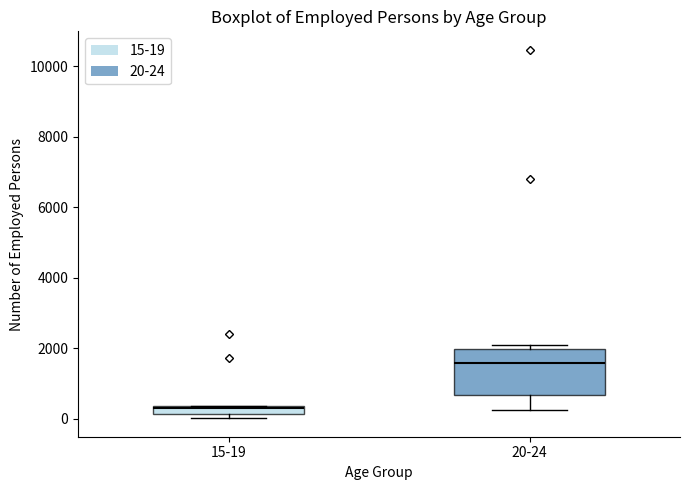

Which box is the tallest, from its lower edge to its upper edge?

20-24